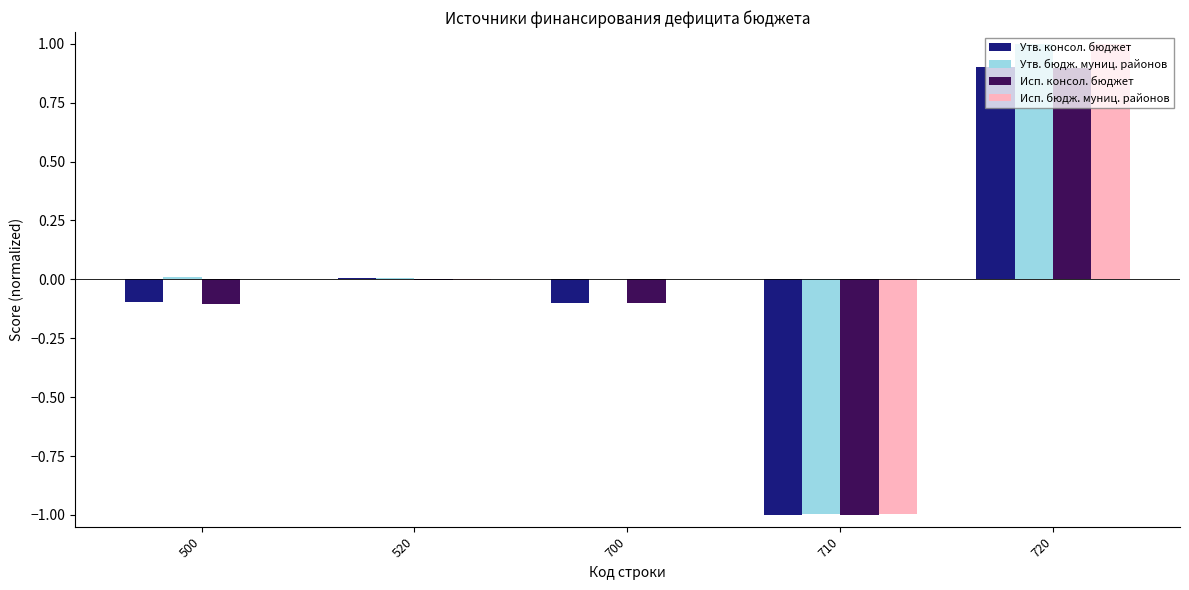

At which category is the sum across all series the highest?

720